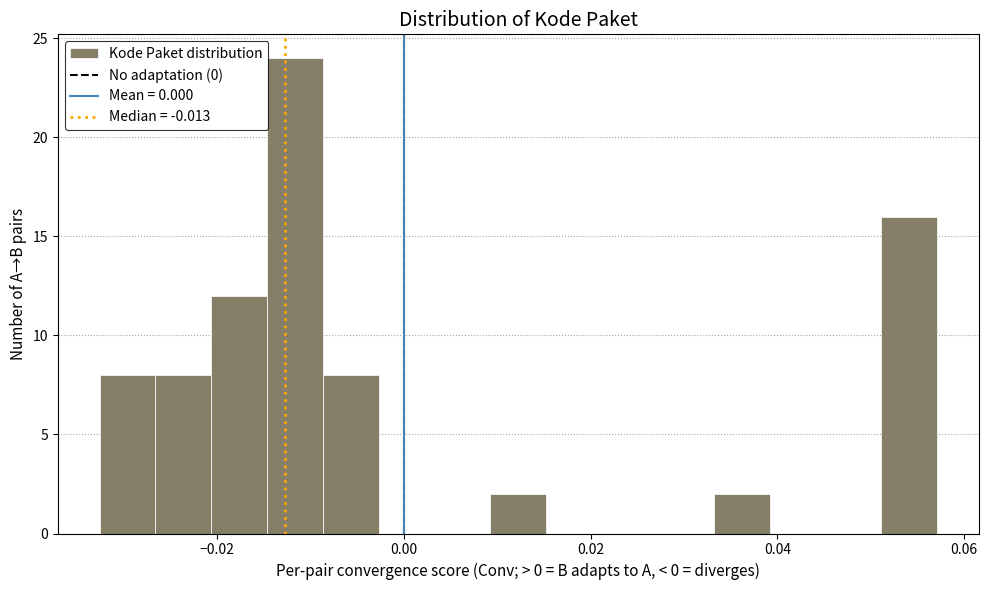

Around what value on the x-axis is the tallest bar? Give the approximate position of its centre, as read against the axis.

-0.012